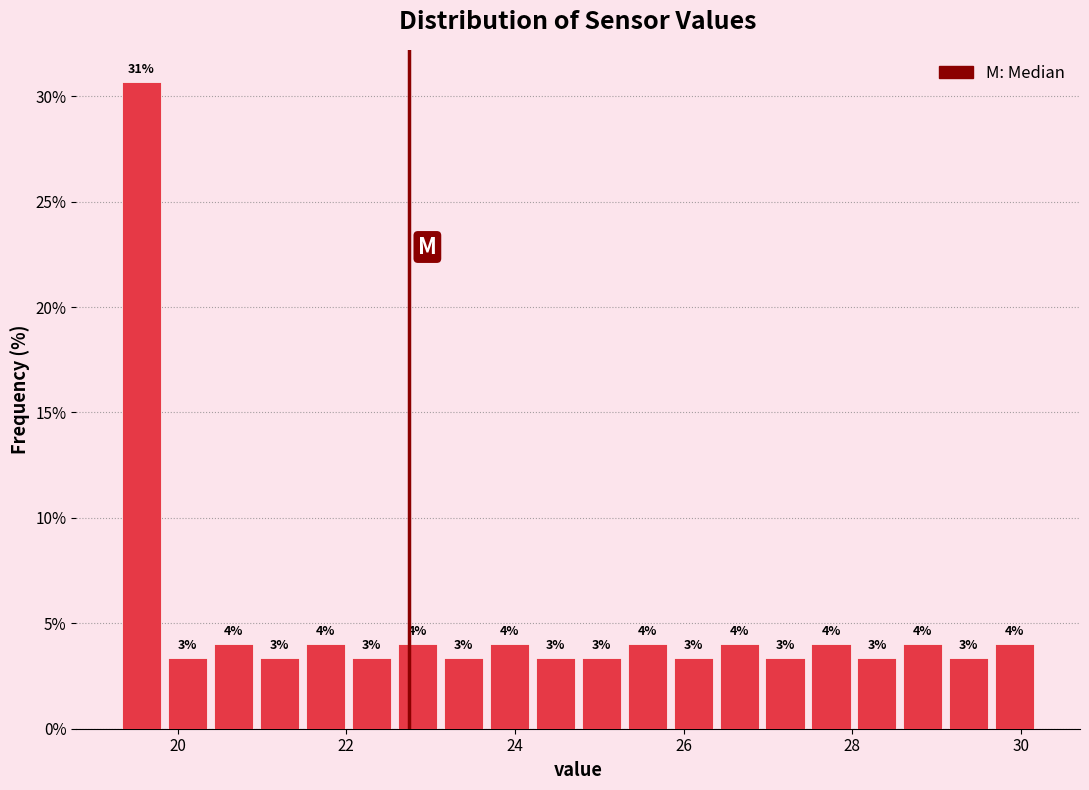

Read against the x-axis, roughly where is the centre of the tallest bar?

19.6